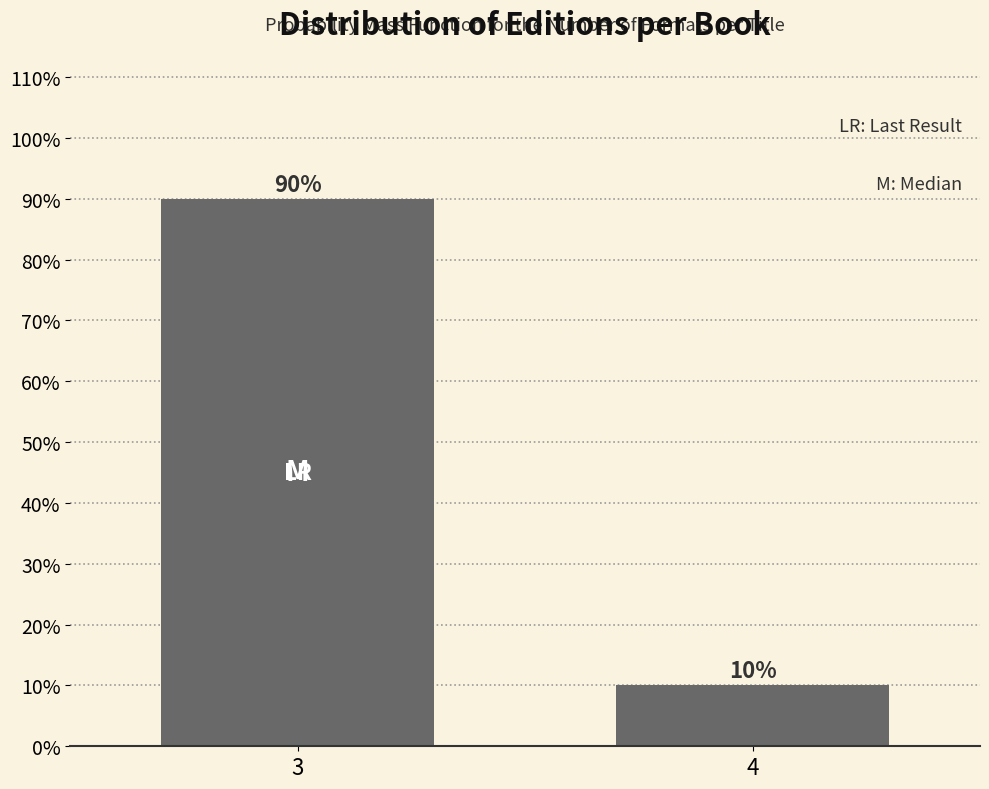

Reading left to right, transcribe all the data shown in this chart.

90	10